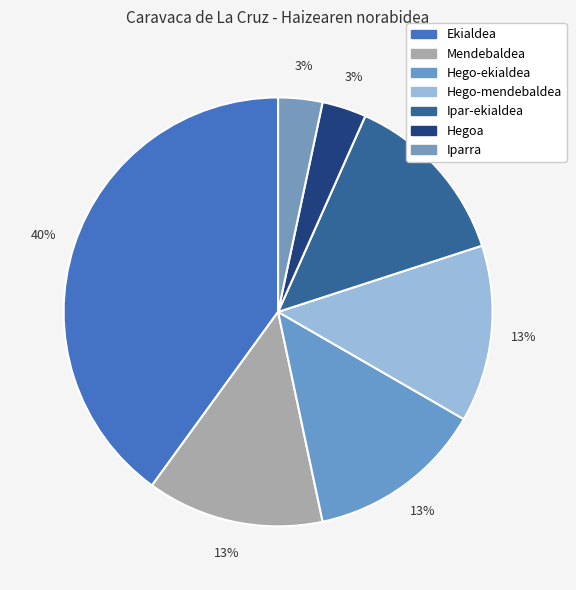

What portion of the pie excludes Iparra?

96.7%